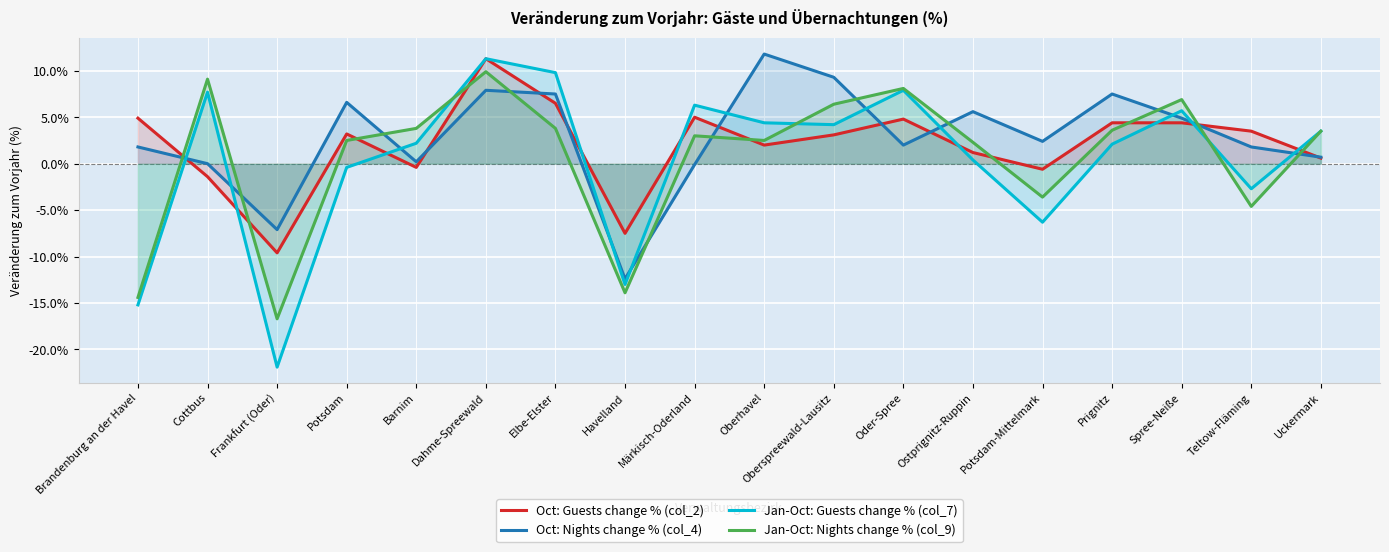

Between Barnim and Oberspreewald-Lausitz, which series saw the biggest shift?

Oct: Nights change % (col_4)